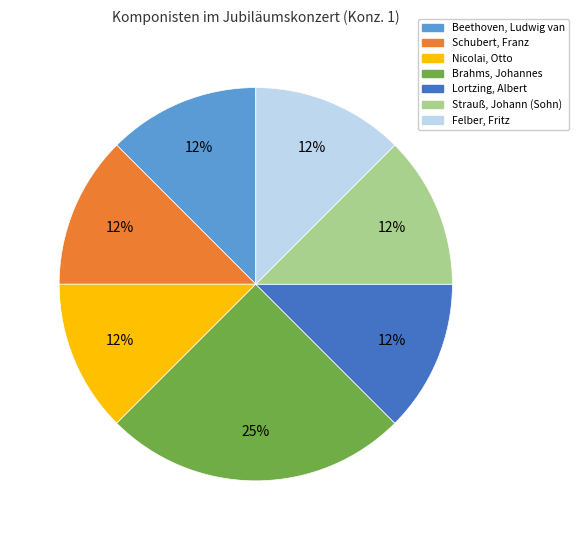

Which category has the biggest portion of the pie?

Brahms, Johannes